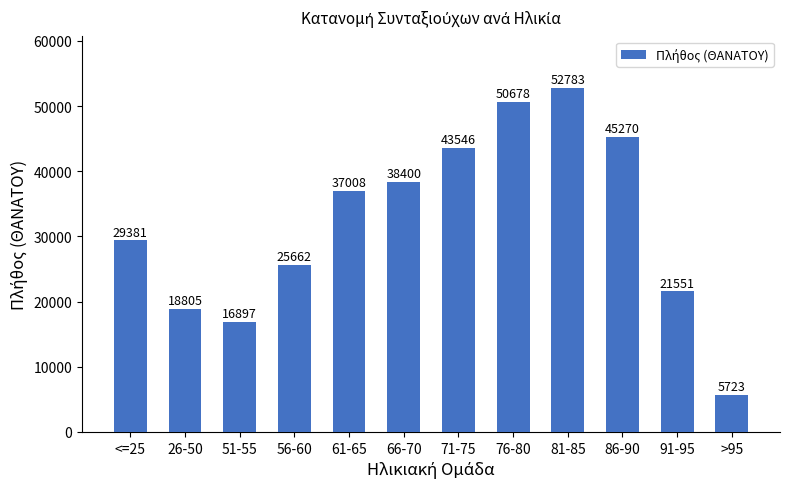

Reading left to right, extract all data points from this chart.

29381	18805	16897	25662	37008	38400	43546	50678	52783	45270	21551	5723